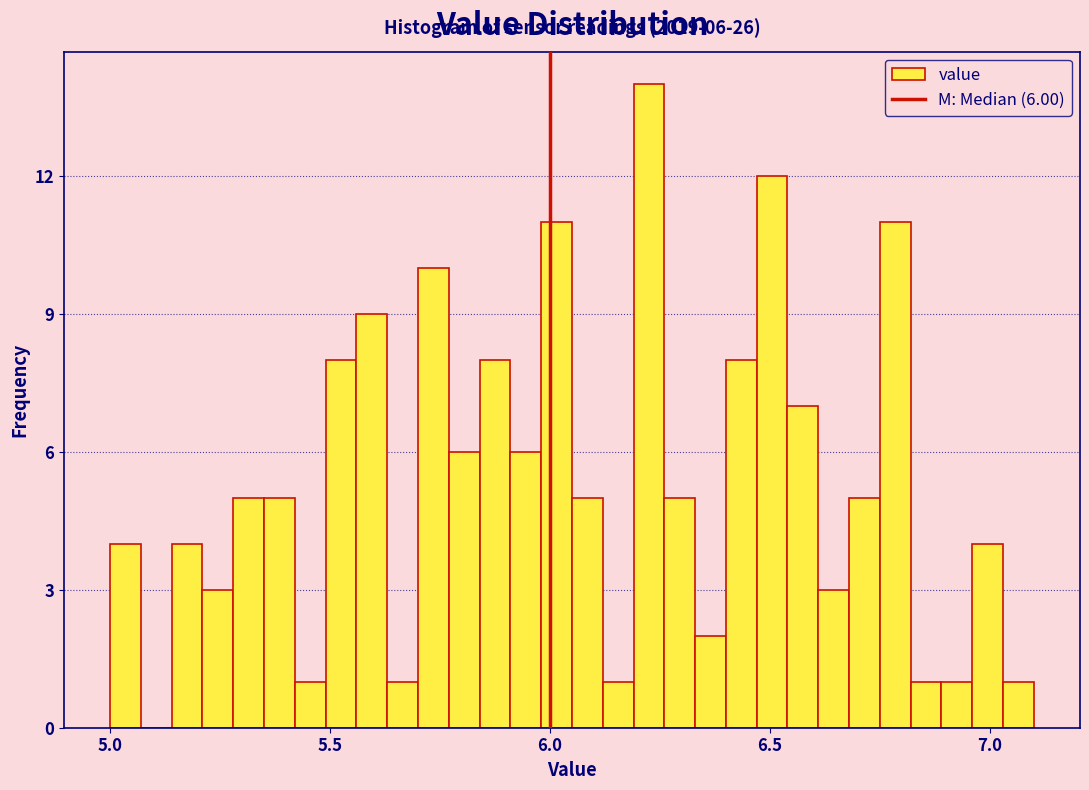

Around what value on the x-axis is the tallest bar? Give the approximate position of its centre, as read against the axis.

6.25